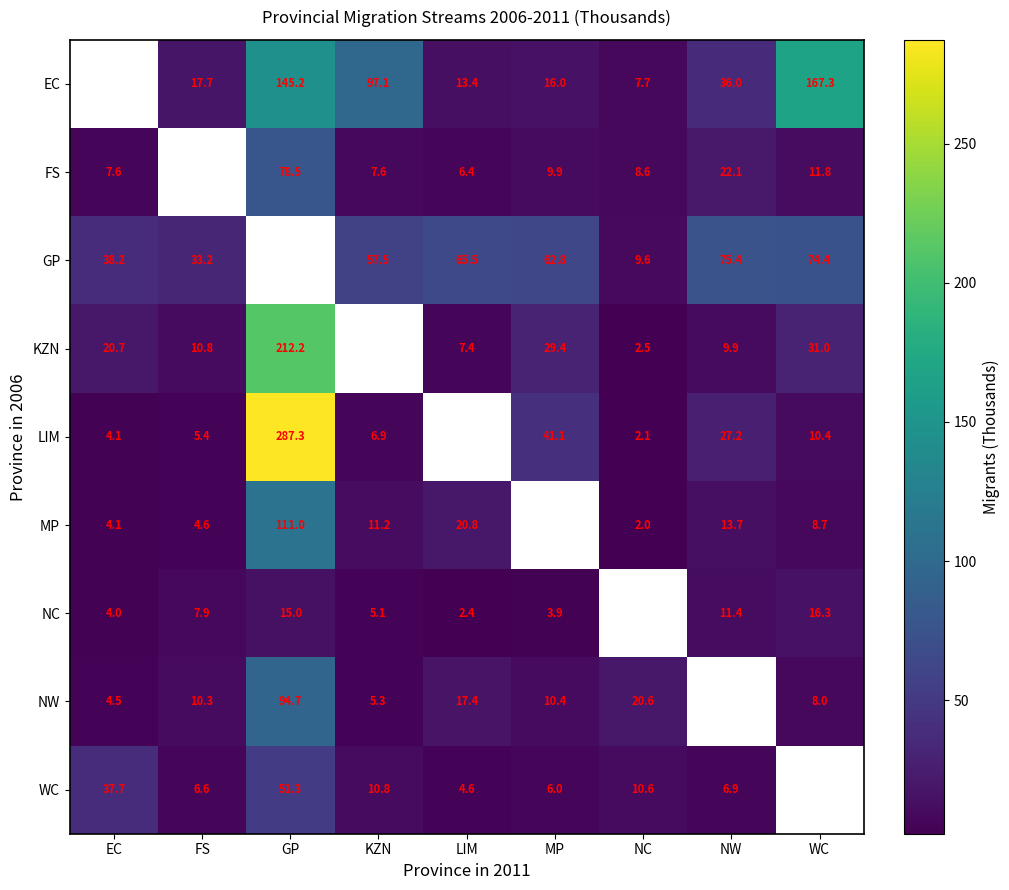

The MP series shows 5.3 at WC. True or false?

False